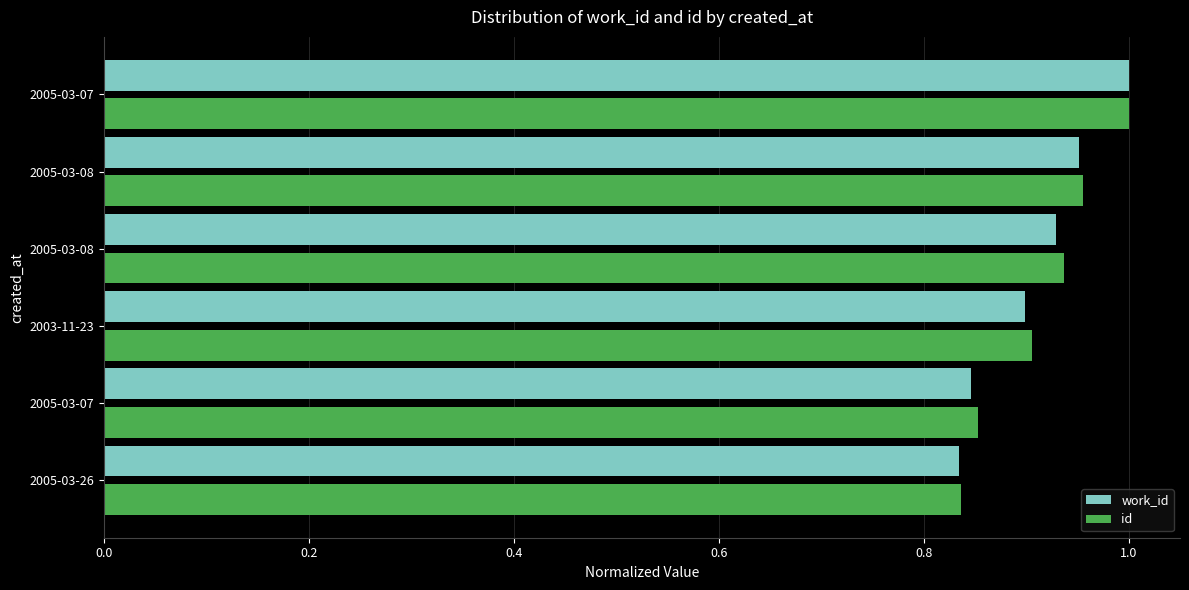

What are all the series names shown in the legend?

work_id, id